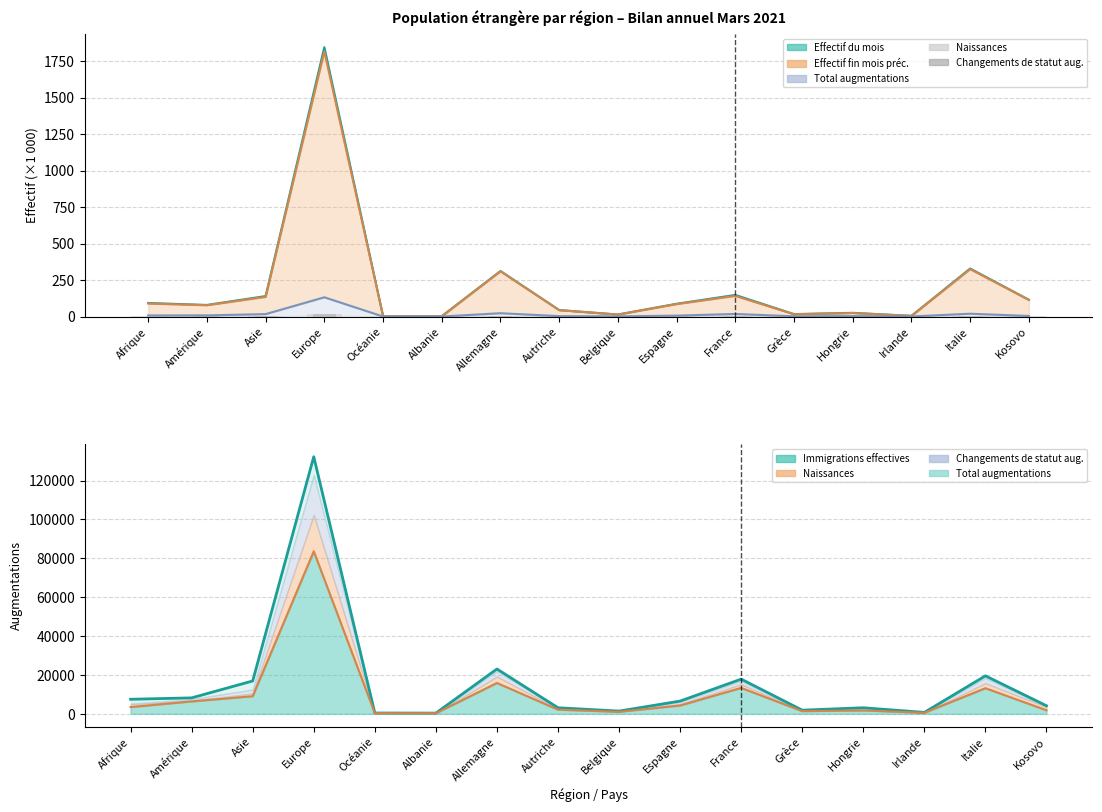

What is the difference between the maximum and second lowest values in the Changements de statut aug. series?

20.5